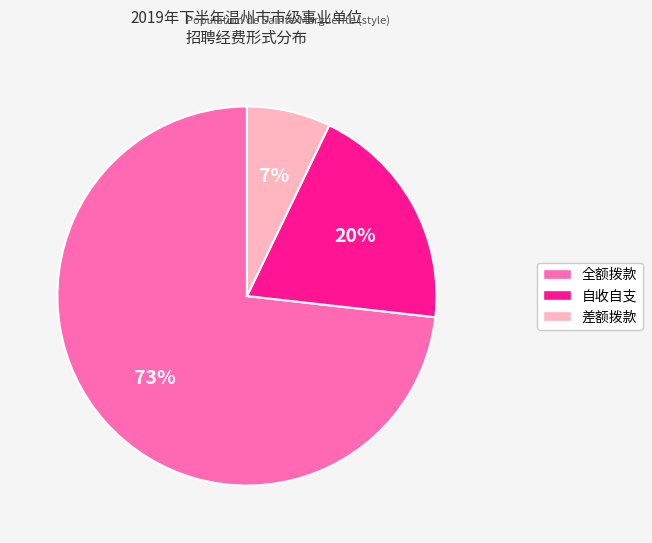

To the nearest percent, what is the combined percentage of 全额拨款 and 自收自支?

93%